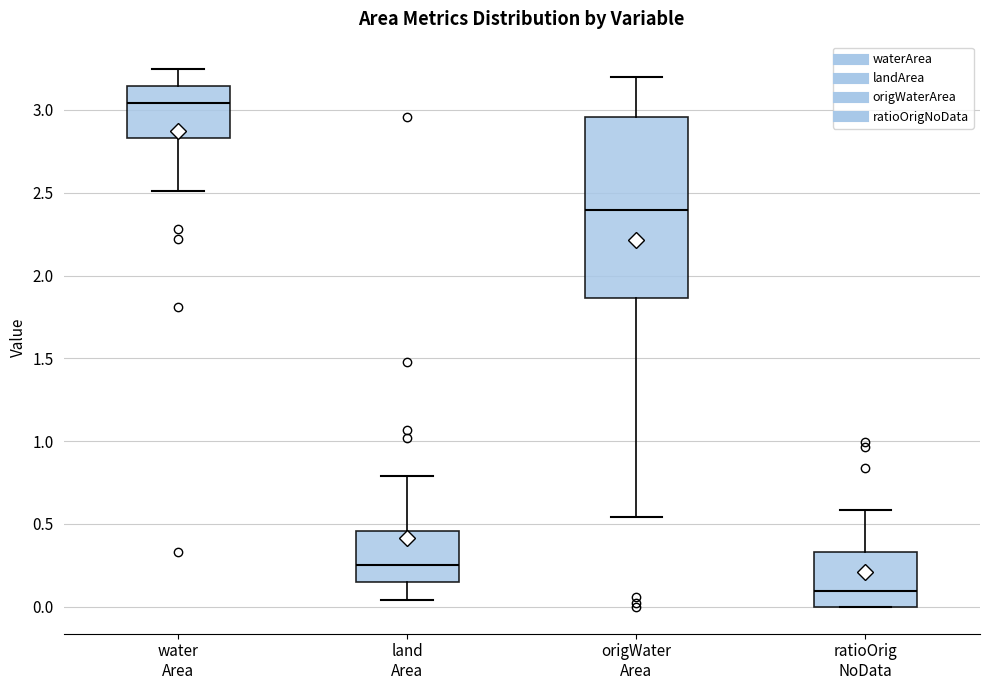

Which box is the tallest, from its lower edge to its upper edge?

origWater Area